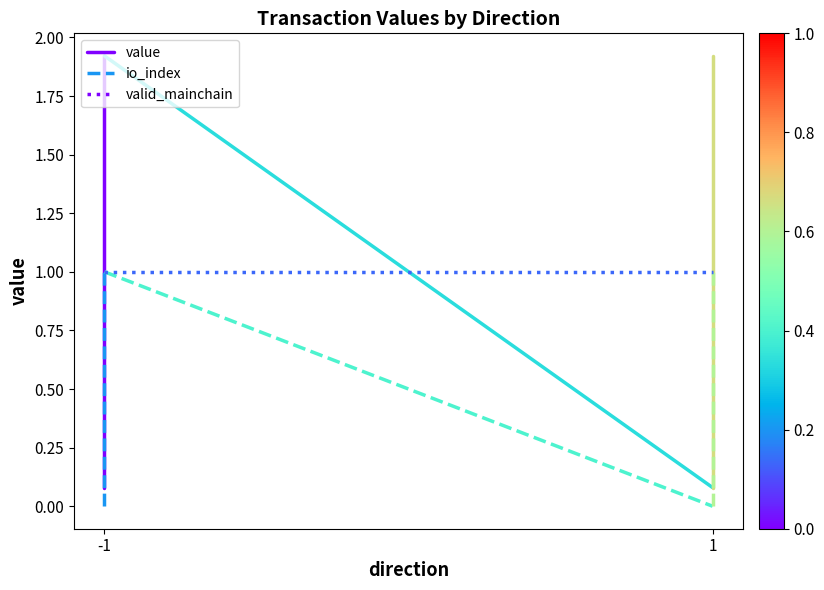

Which series has the widest spread of values?

value